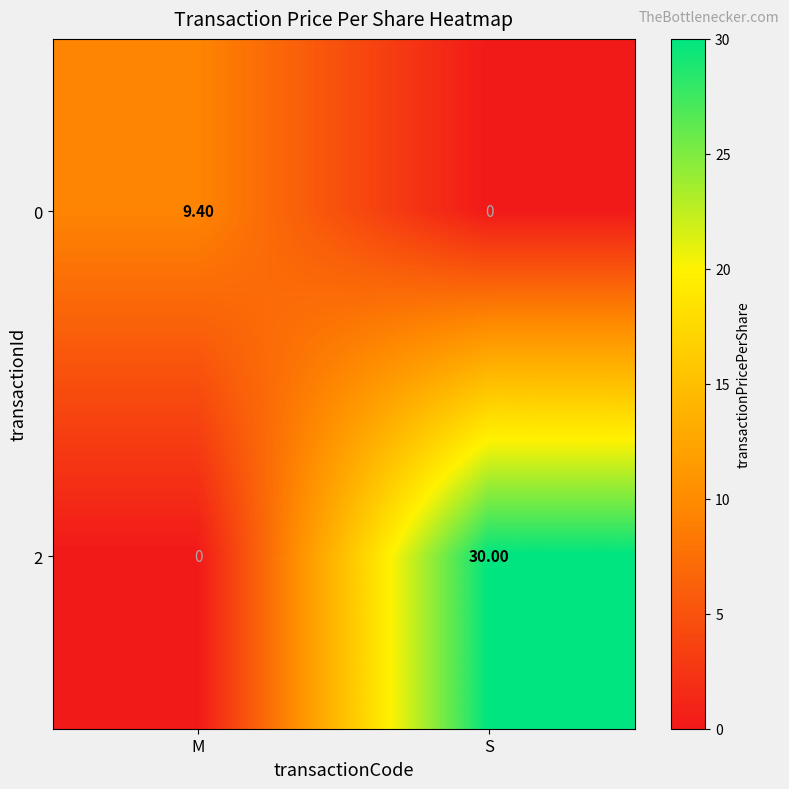

What is the sum of the 2 values at M and S?

30.0